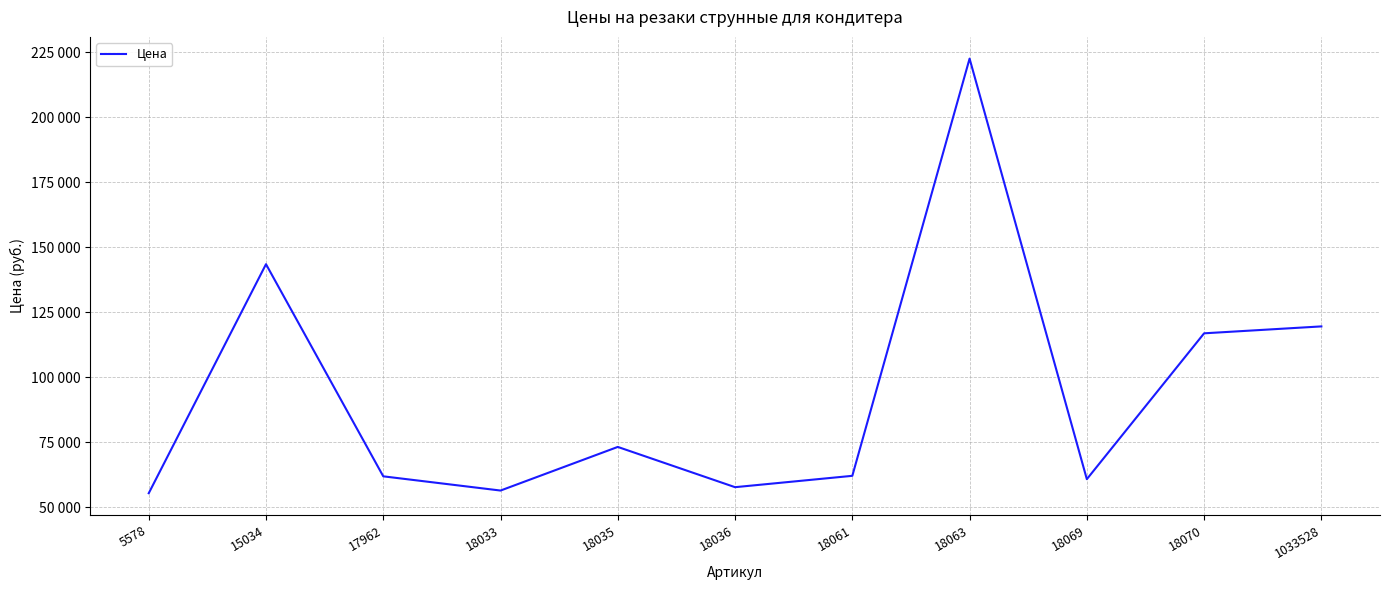

Does the chart display data point markers on the line(s)?

No